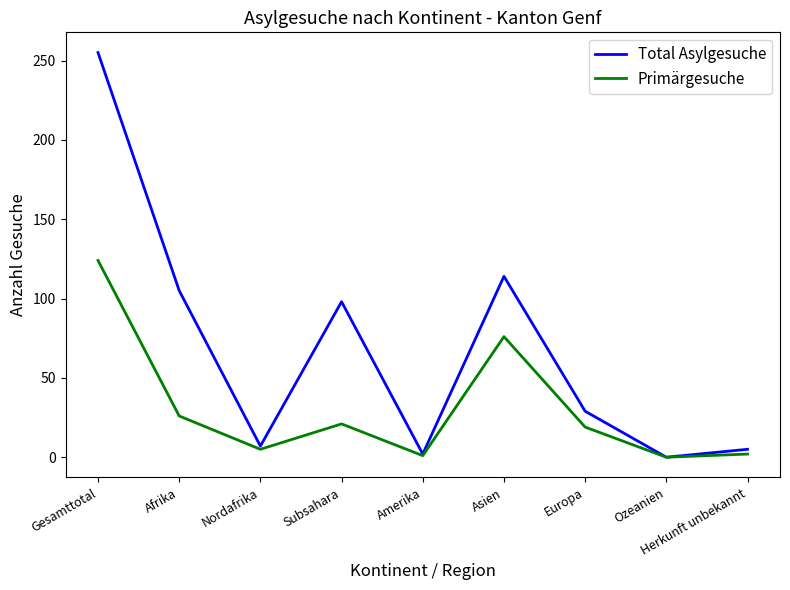

Which category has the highest value across all series?

Gesamttotal